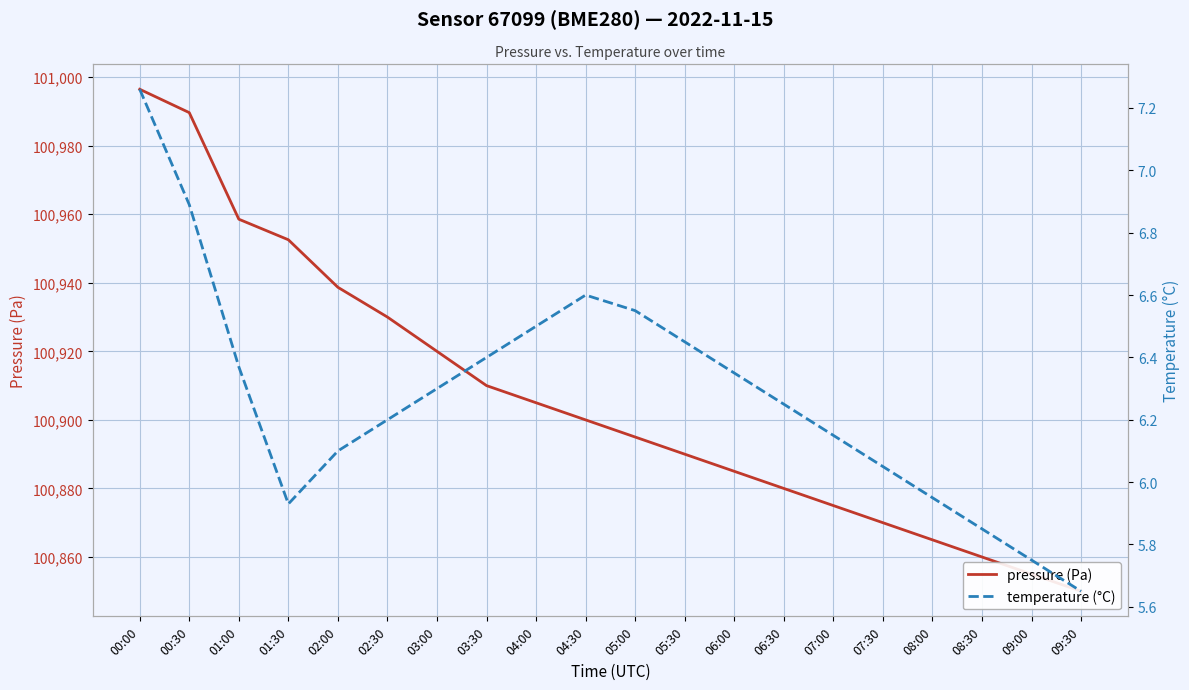

At 07:00, list the series in order from largest to smallest.

pressure (Pa), temperature (°C)